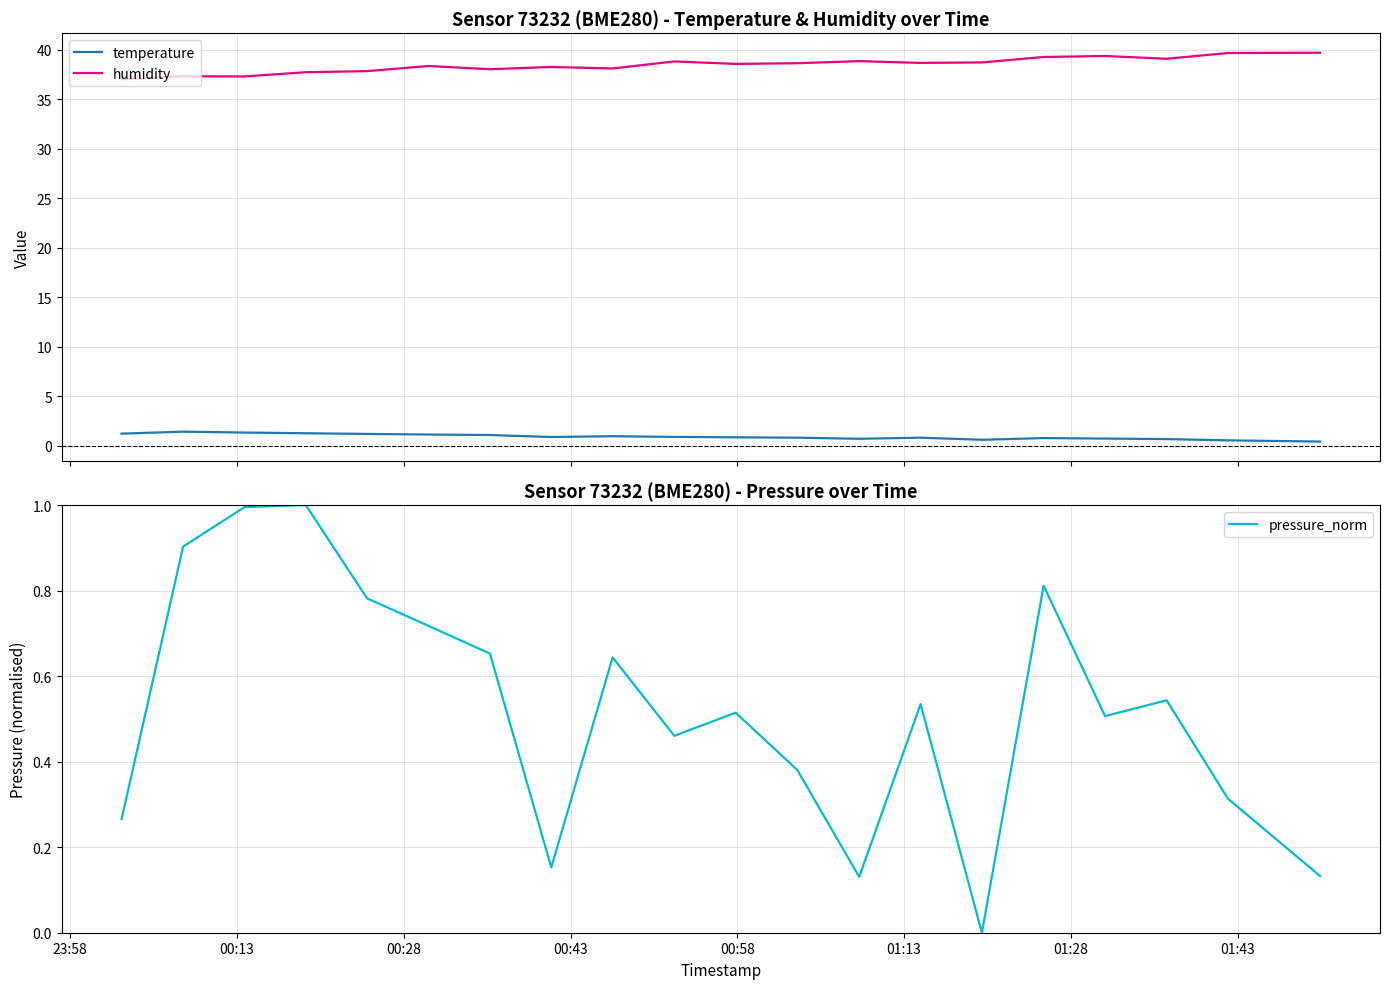

What is the highest value of the temperature series?

1.4